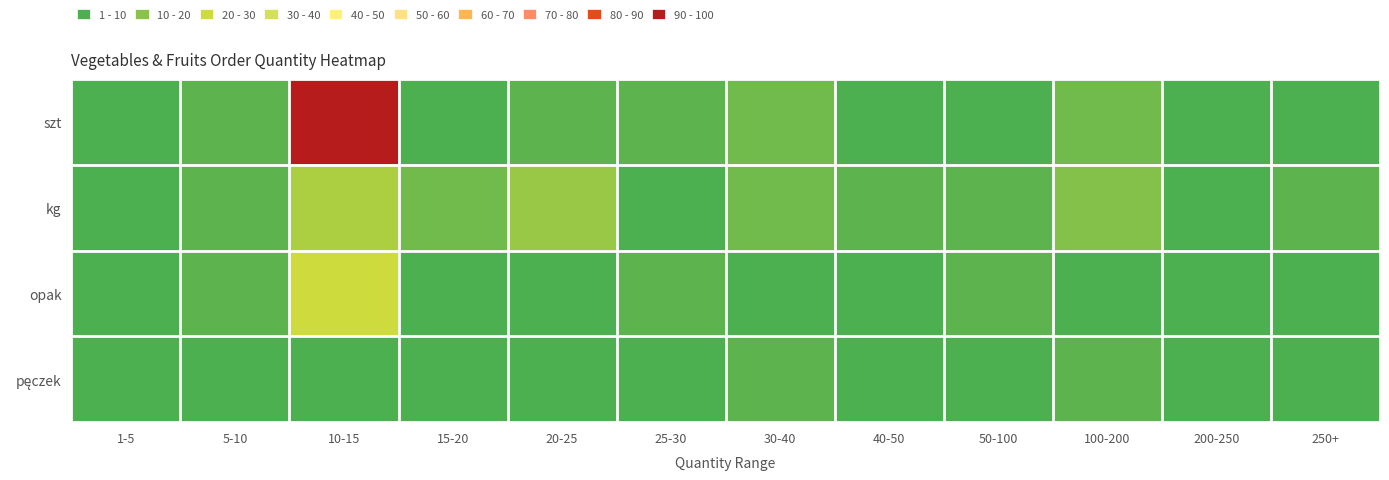

What is the total value across all series at 30-40?

15.2